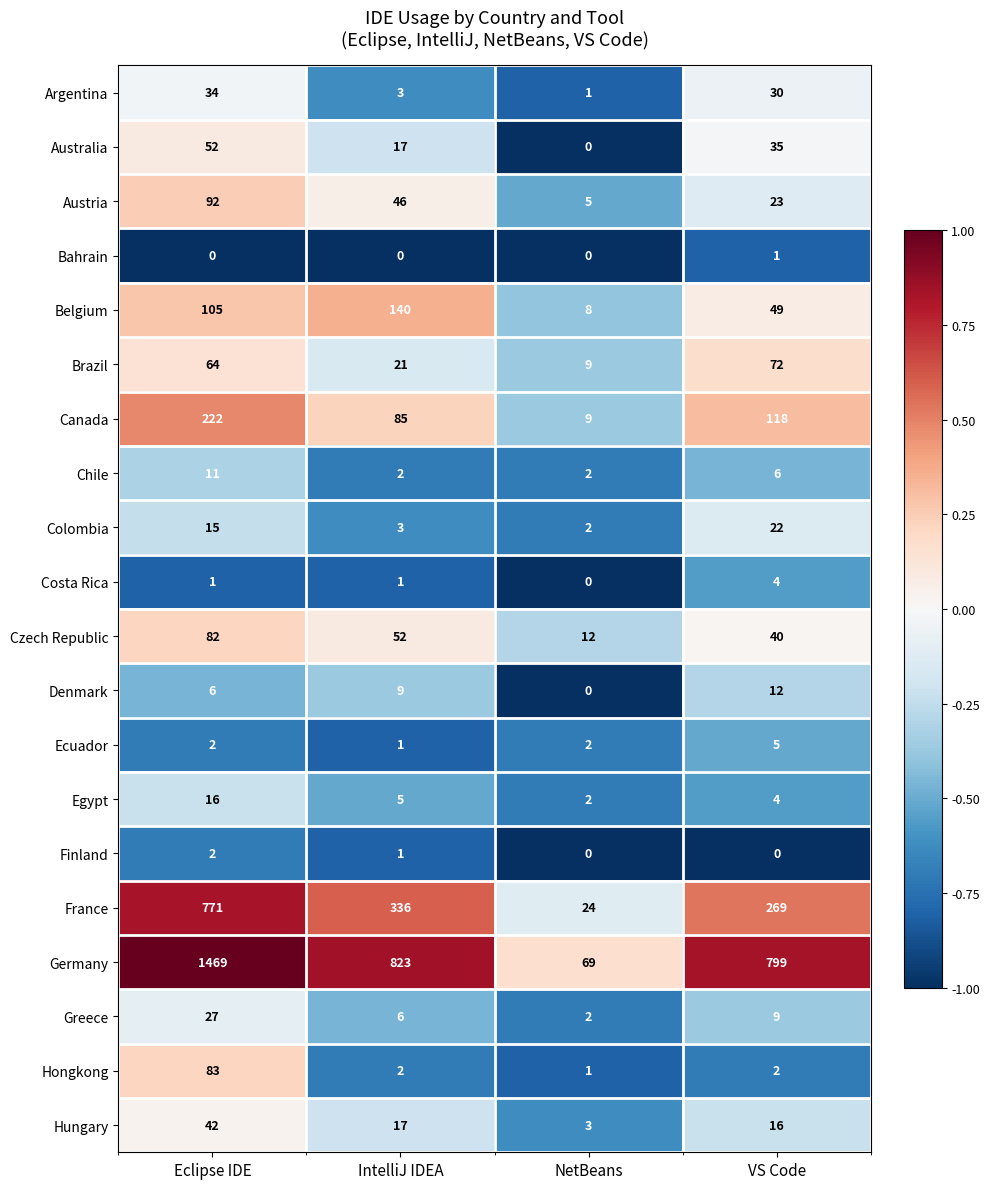

True or false: Colombia has a value of 25 at Eclipse IDE.

False